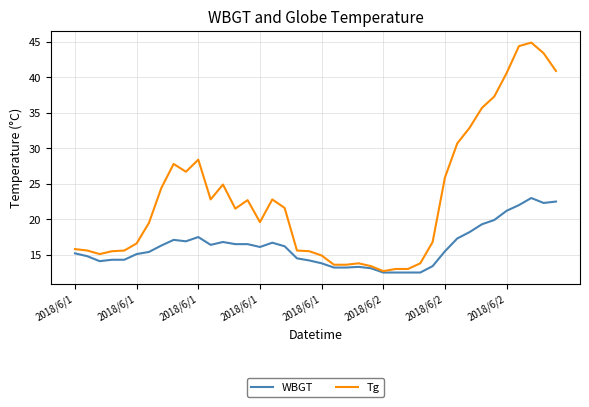

Which series has the largest range (max minus min)?

Tg